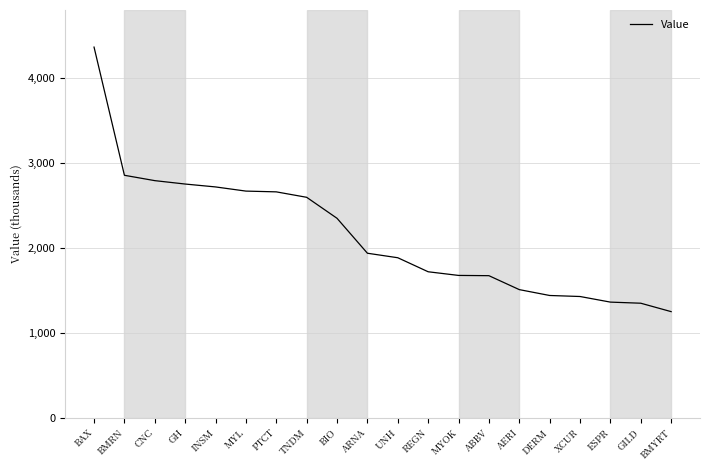

What is the sum of the values at BIO and MYL?

5020000